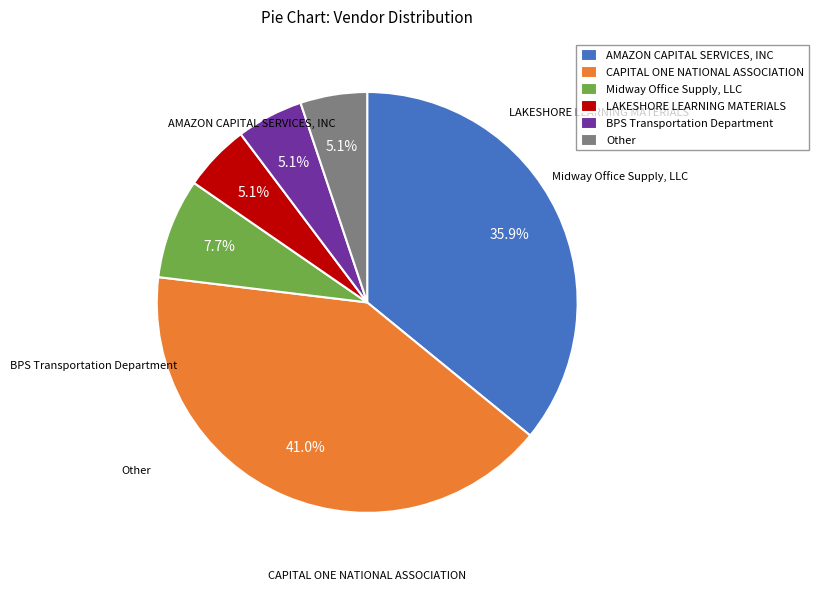

How many segments does this pie chart have?

6